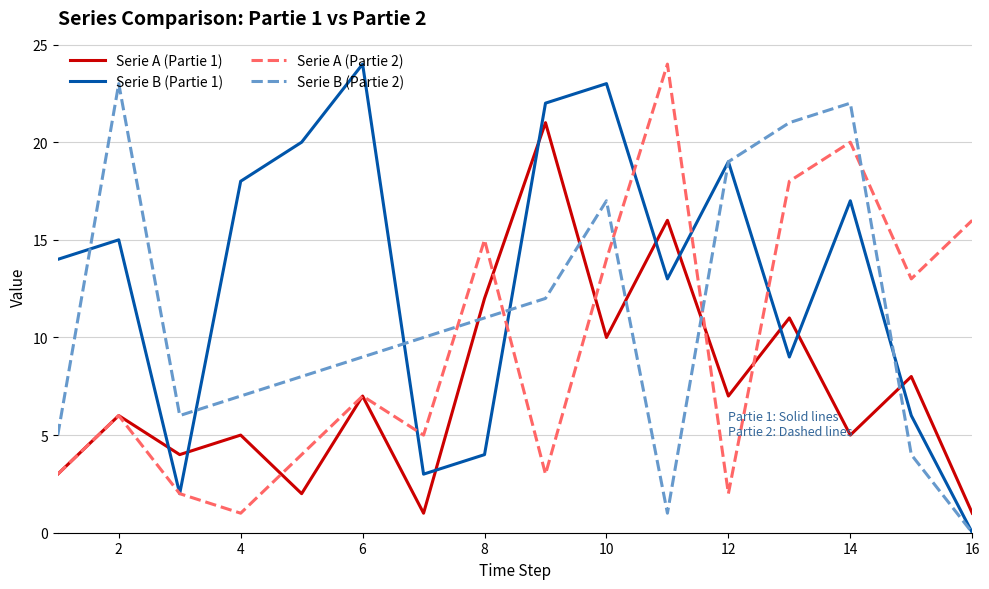

After their last crossing, which series has the higher values: Serie A (Partie 1) or Serie B (Partie 1)?

Serie A (Partie 1)